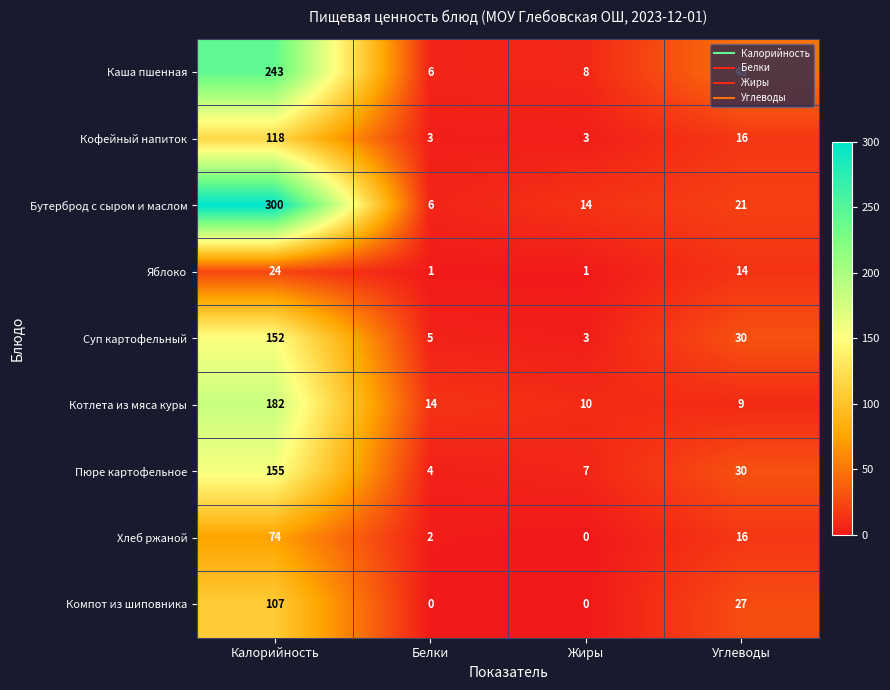

Which series has the widest spread of values?

Бутерброд с сыром и маслом